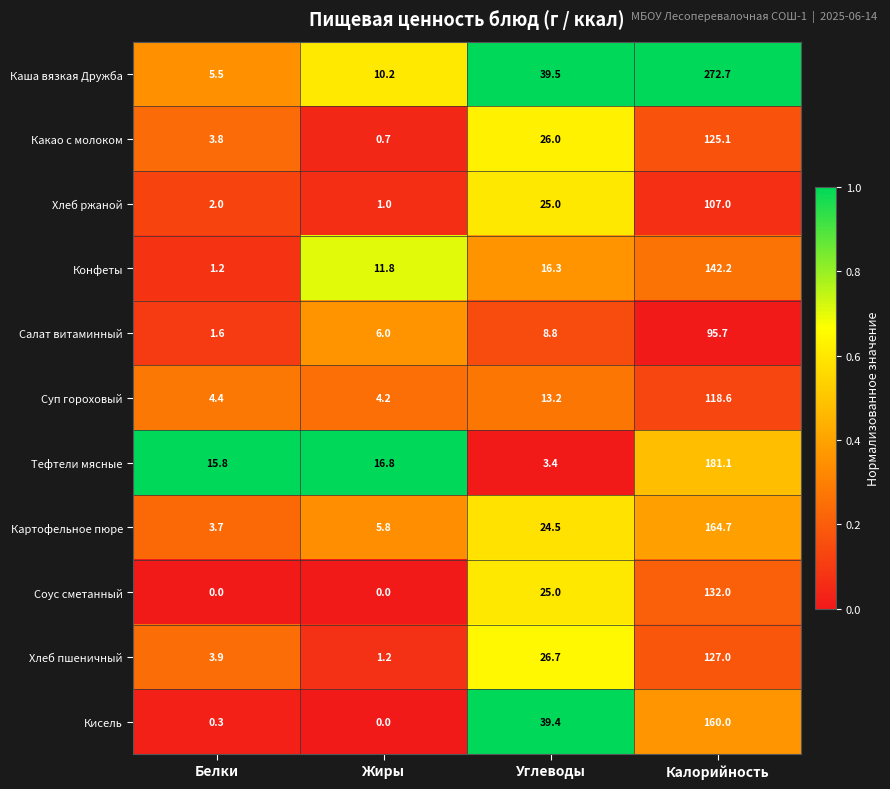

List the series in order of their peak value, lowest first.

Салат витаминный, Хлеб ржаной, Суп гороховый, Какао с молоком, Хлеб пшеничный, Соус сметанный, Конфеты, Кисель, Картофельное пюре, Тефтели мясные, Каша вязкая Дружба